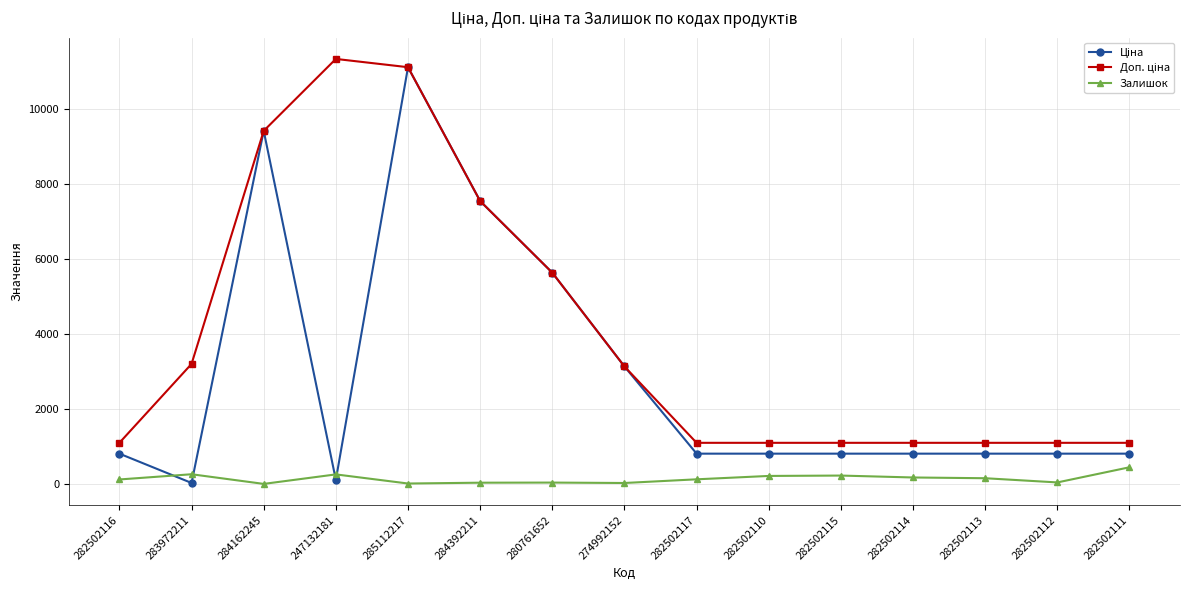

What position from the right is 284162245?

13